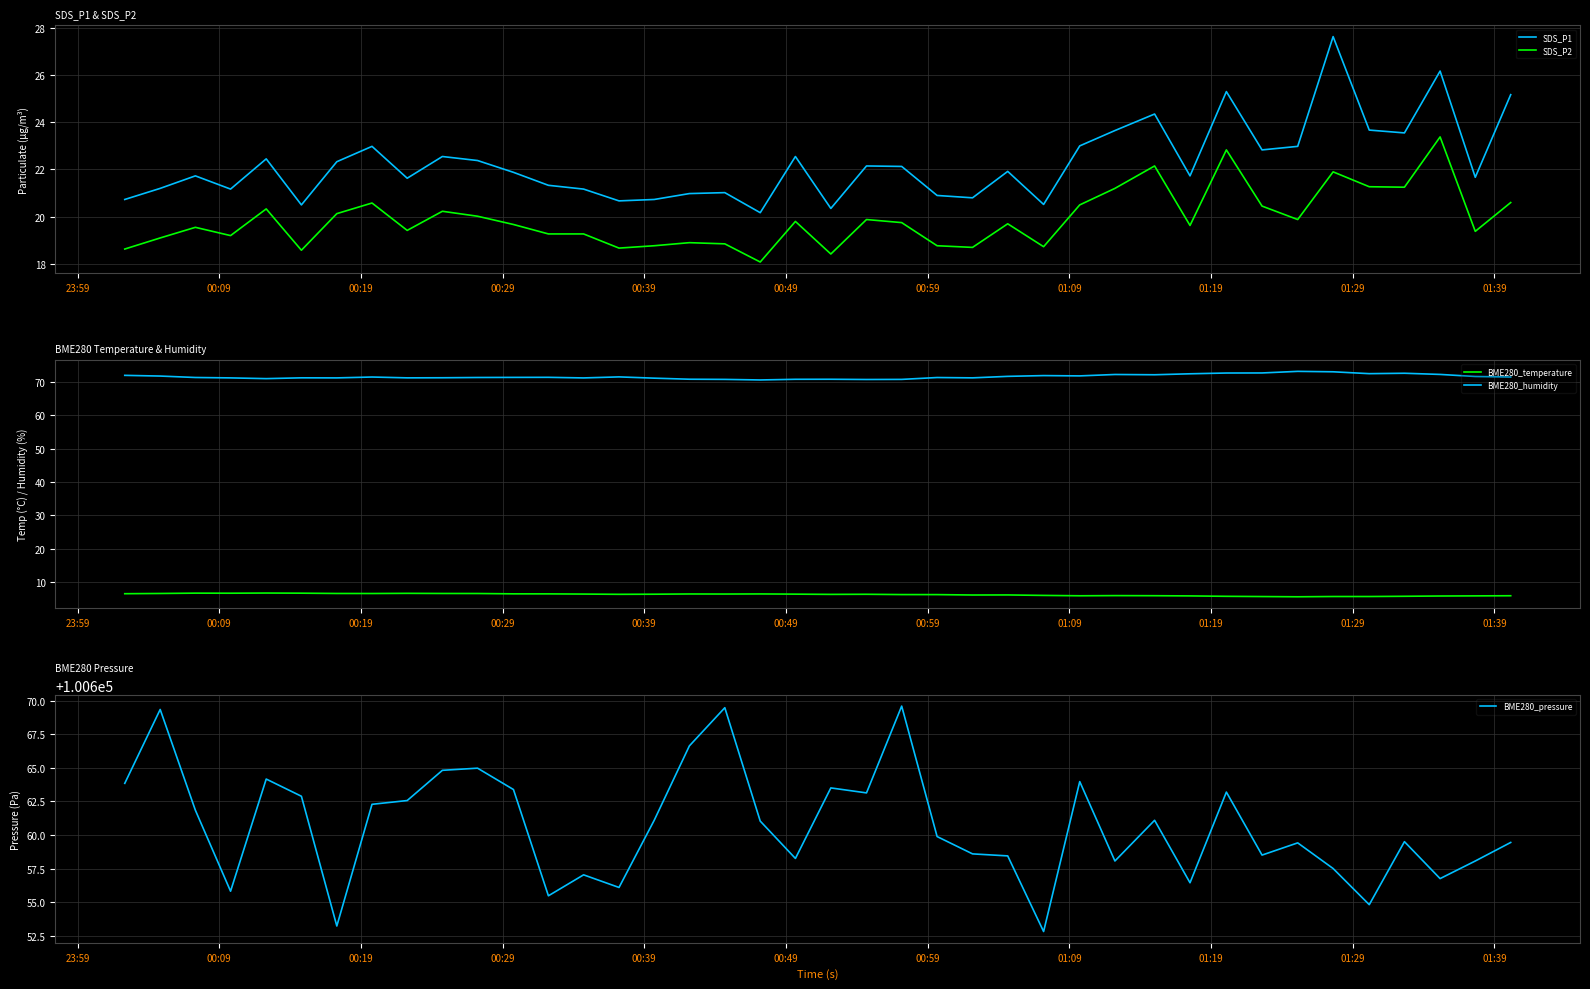

True or false: BME280_humidity has more than 0 points higher than both neighbors.

True